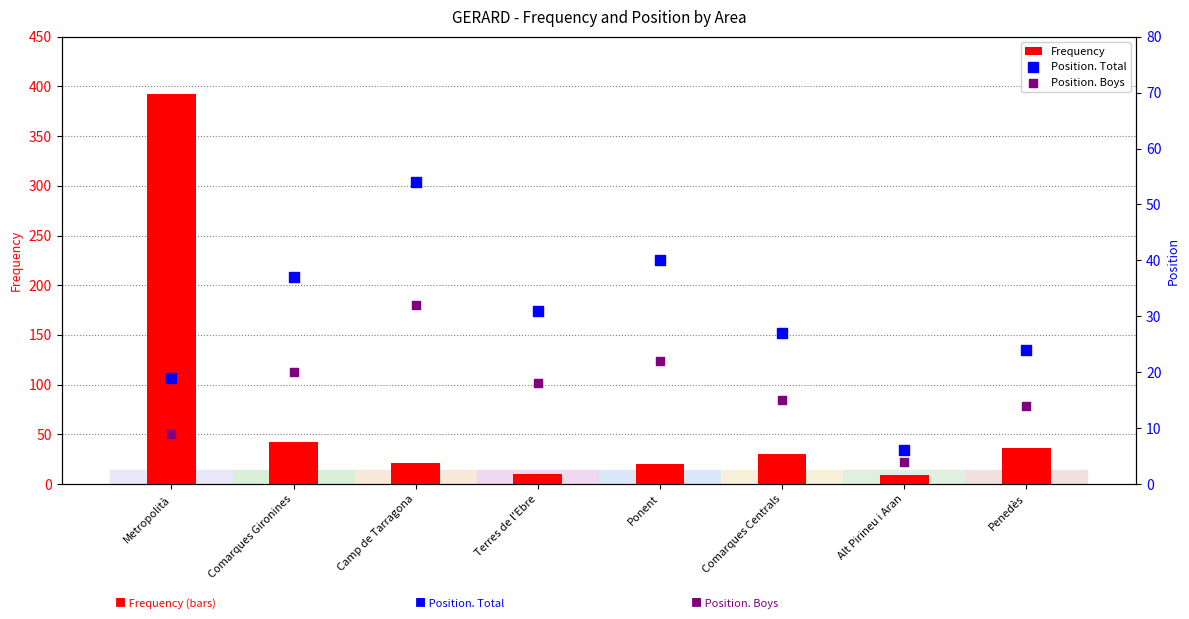

Which series contains the highest Y value?

Frequency